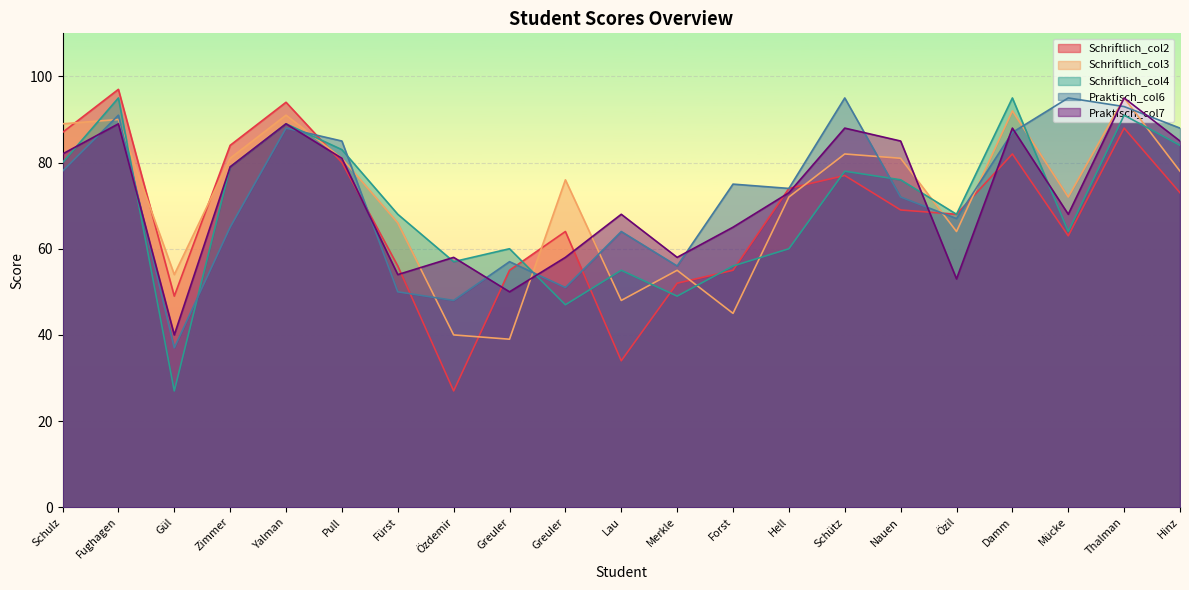

At which label does Schriftlich_col4 reach its peak?

Fughagen